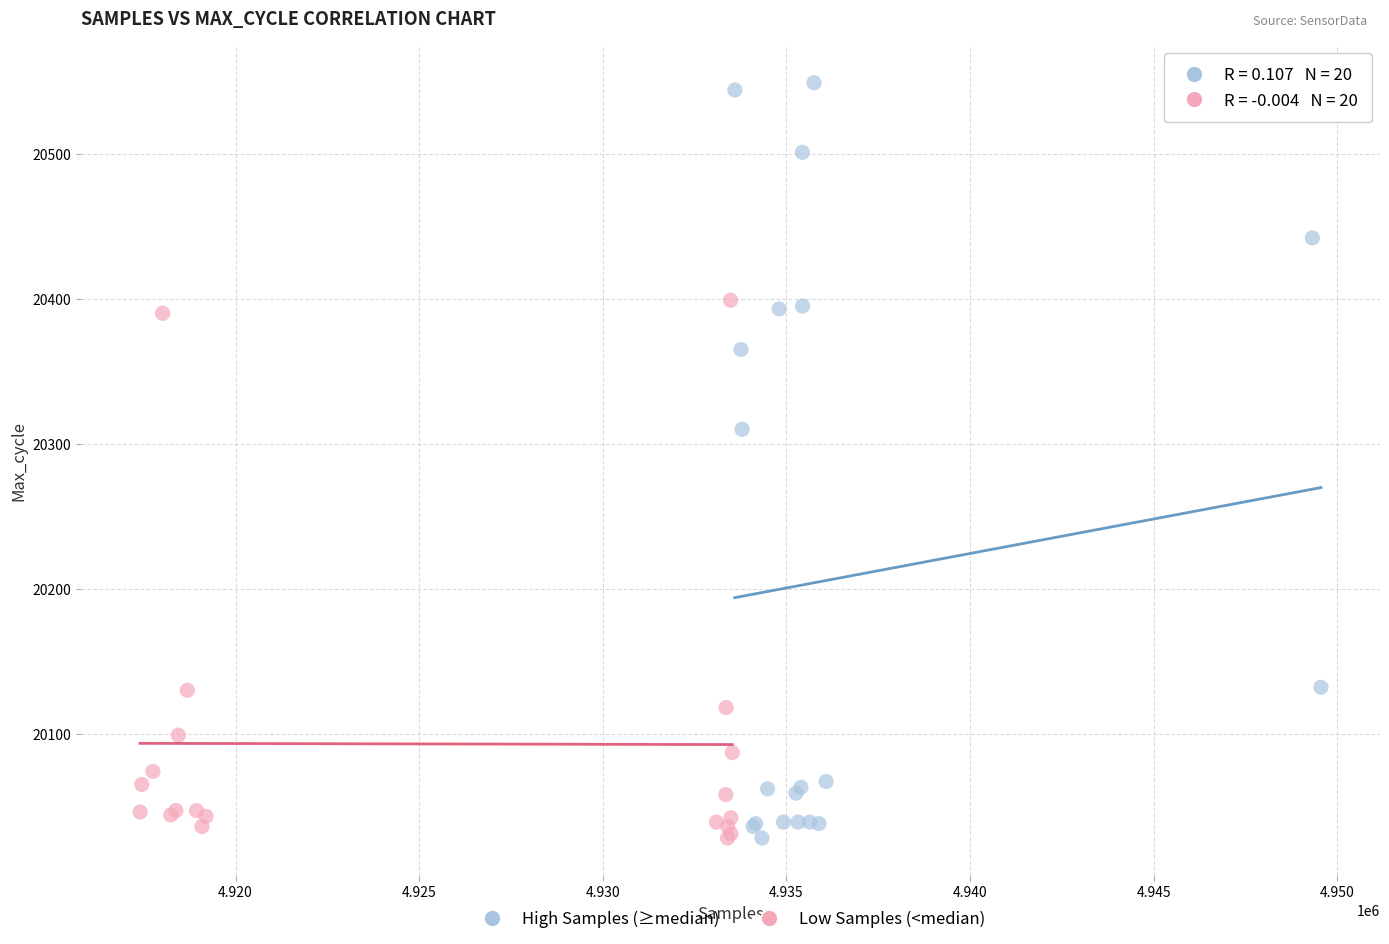

Which series contains the highest Y value?

High Samples (≥median)